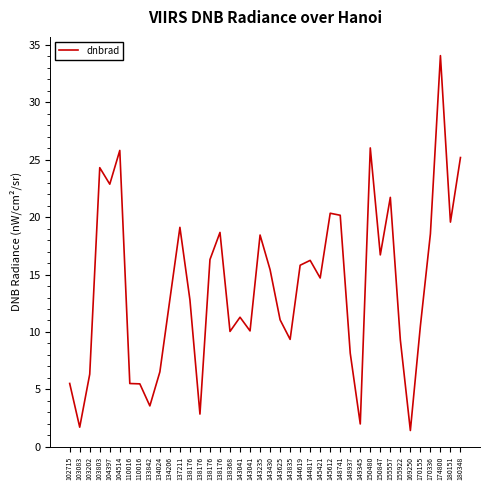

Where is the data nearest to the value 17?

150847